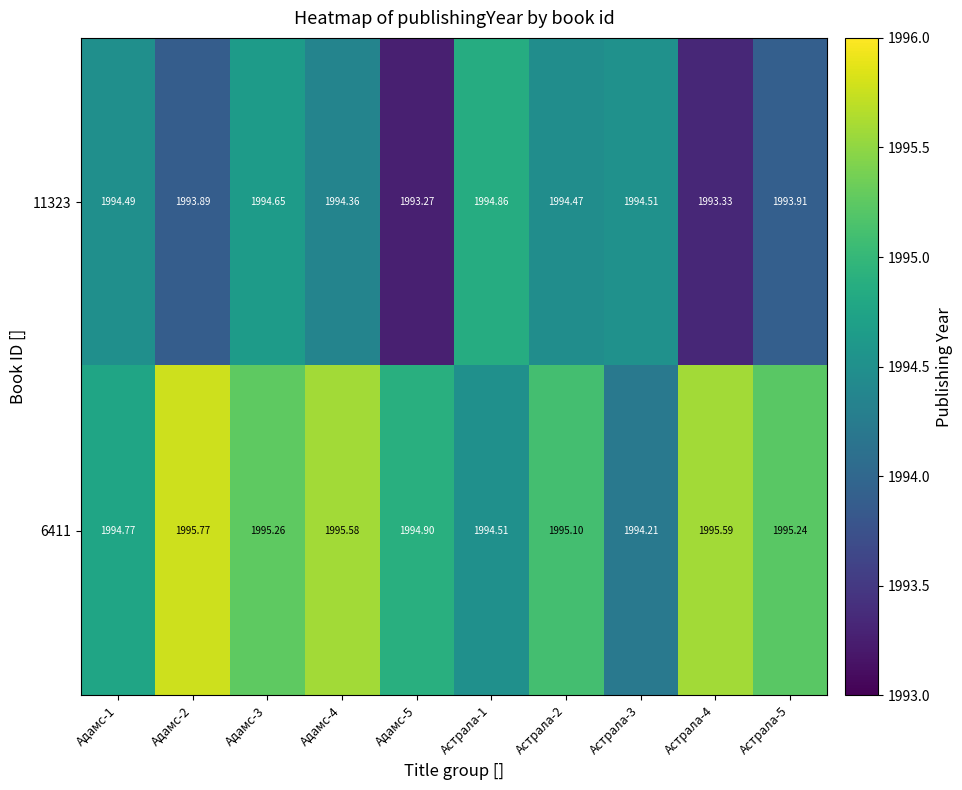

Is the value of 11323 at Адамс-3 greater than the value of 6411 at Адамс-3?

No